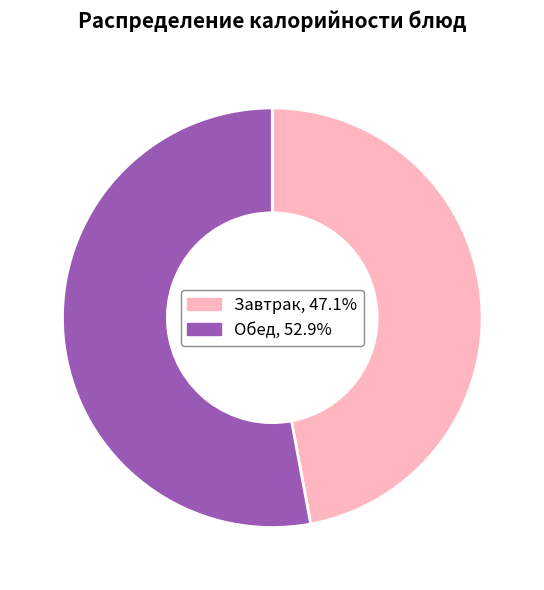

Count the number of slices in the pie.

2